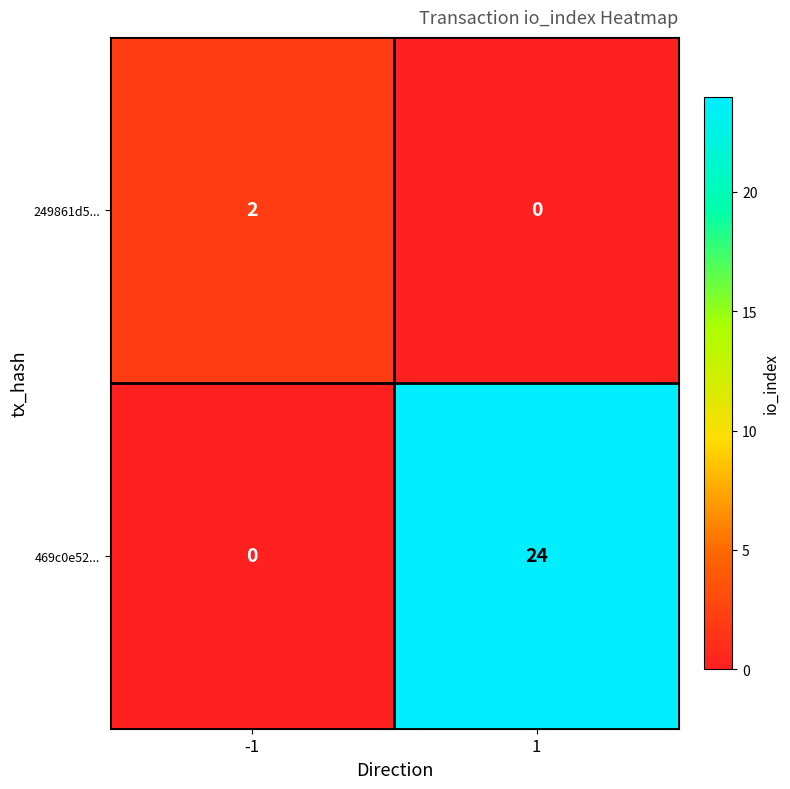

What is the sum of all 469c0e52... values?

24